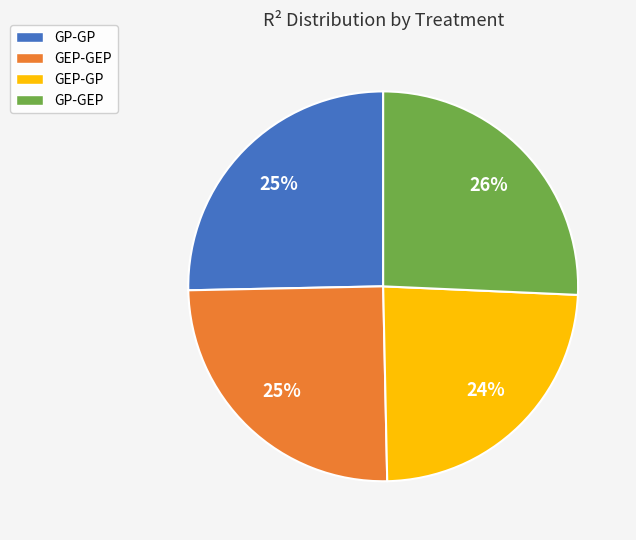

The GEP-GEP slice represents 25% of the pie. True or false?

True